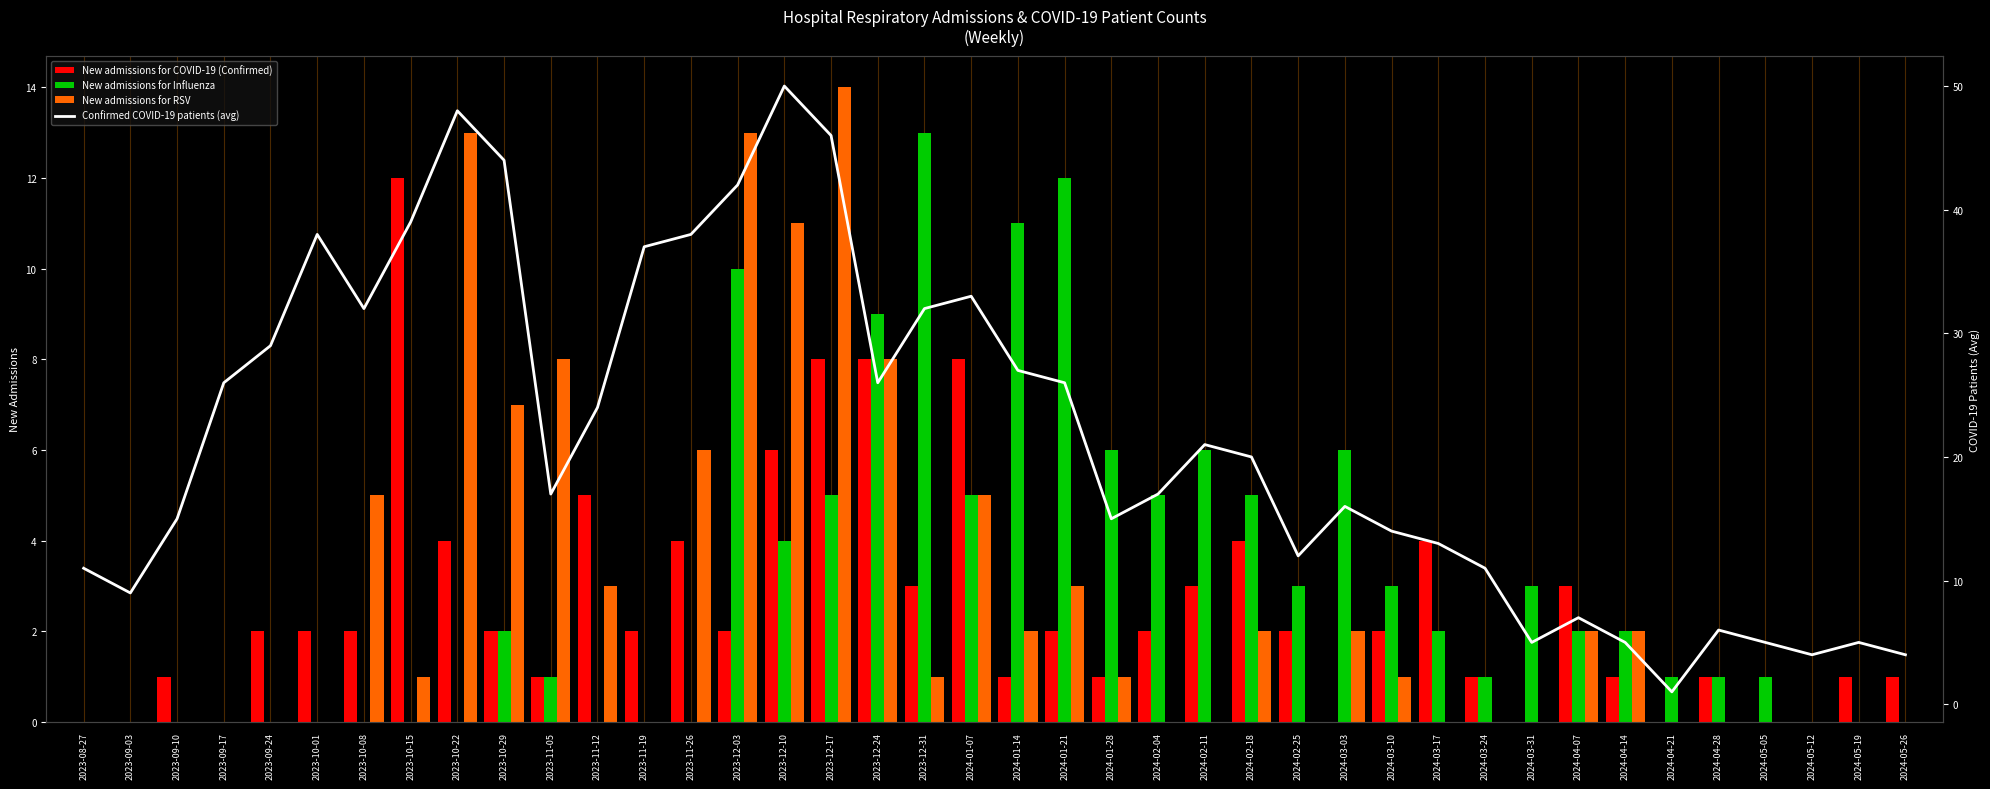

Read the Confirmed COVID-19 patients (avg) value at 2024-02-04, to the nearest 10.

20